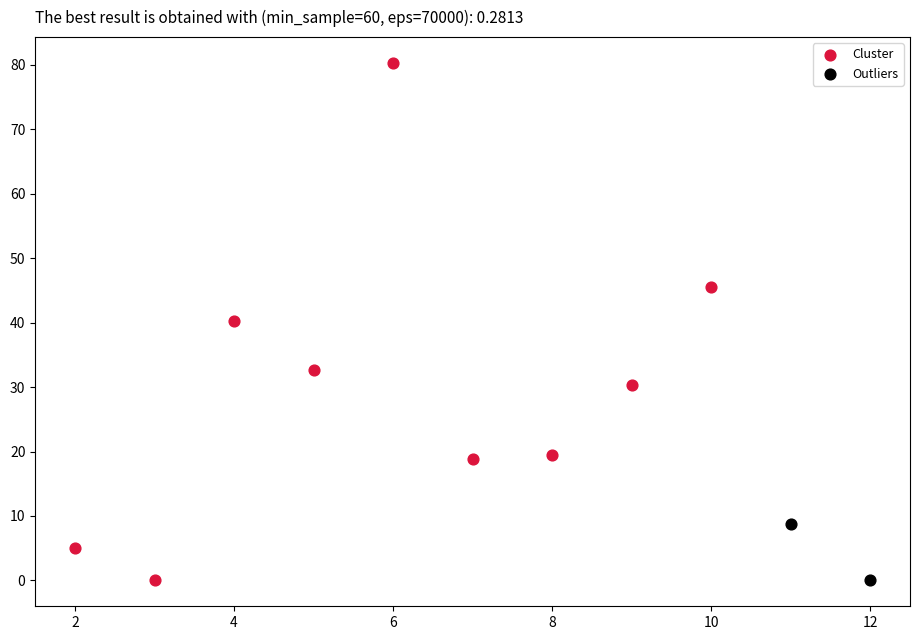

What are all the series names shown in the legend?

Cluster, Outliers